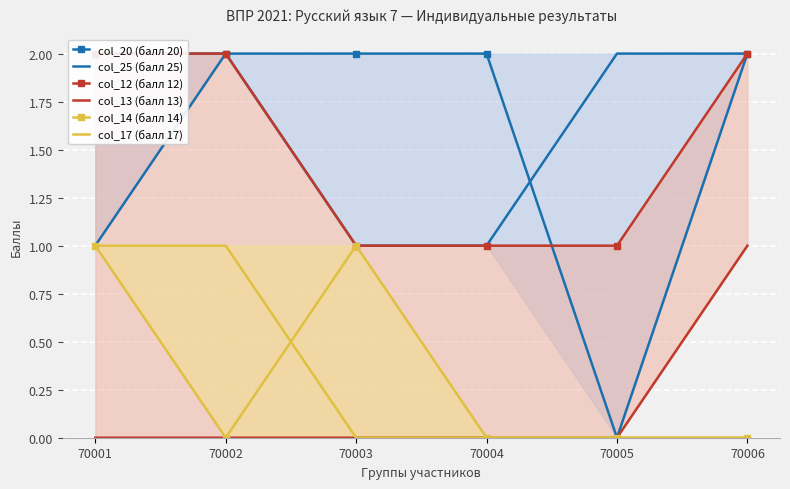

How many lines are shown in the chart?

6